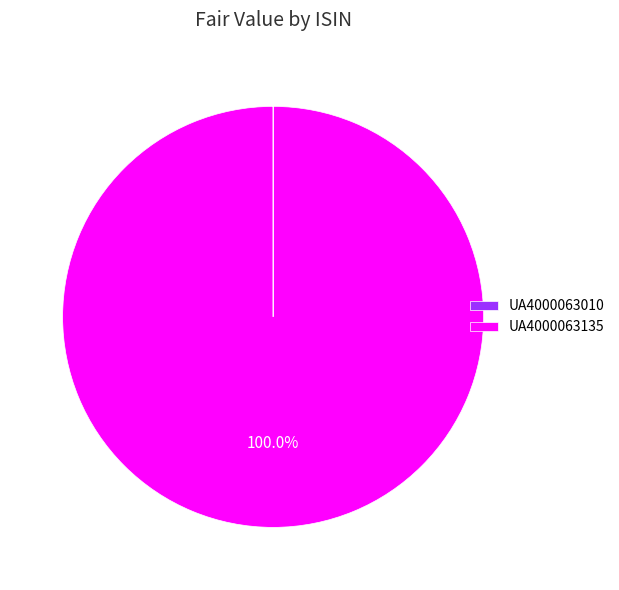

Which category accounts for the majority?

UA4000063135